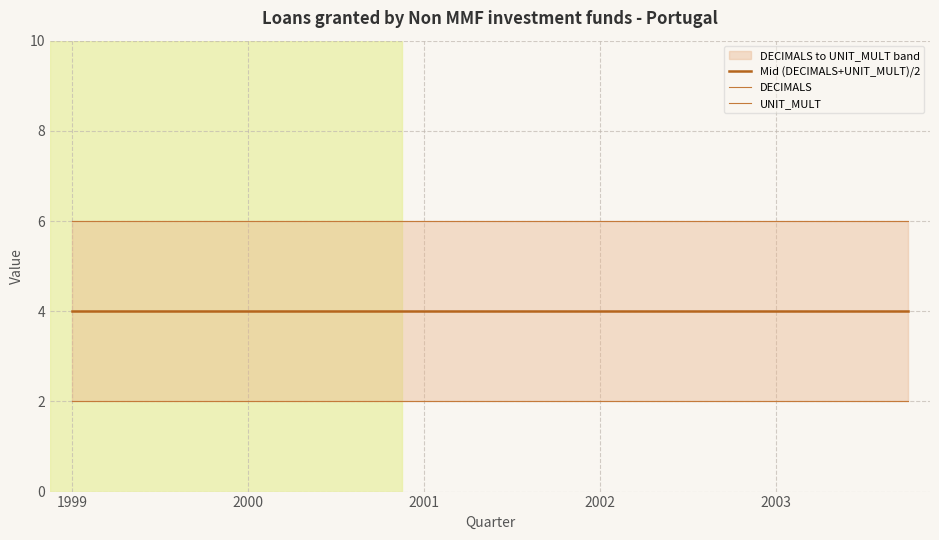

Between 2002 and 16, which series saw the biggest shift?

Mid (DECIMALS+UNIT_MULT)/2